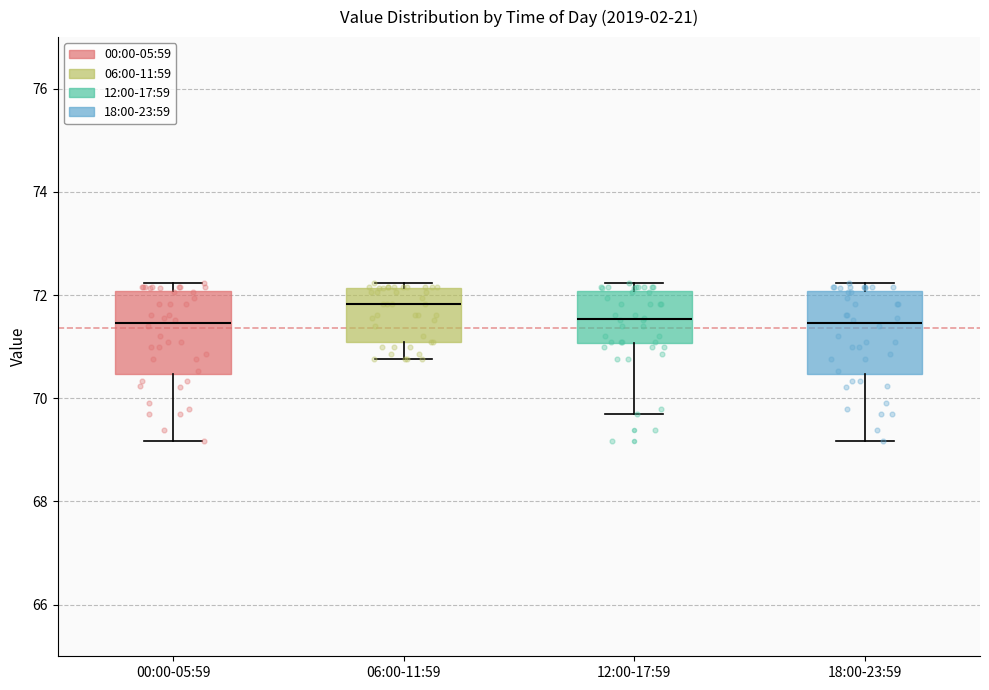

Where is the lower edge of the box for 06:00-11:59 on the y-axis? The values are not printed on the chart, so give them approximately, as read against the axis.

71.2